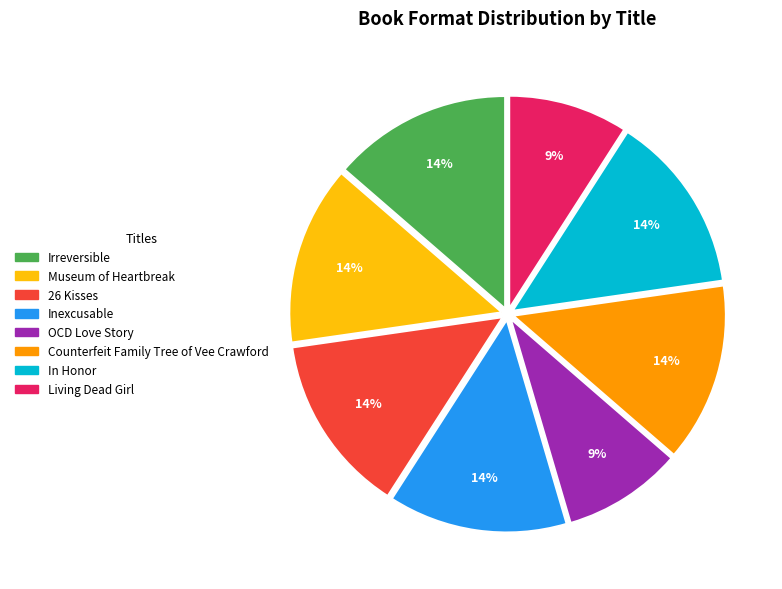

To the nearest percent, what is the difference between the largest and smallest slice percentages?

5%